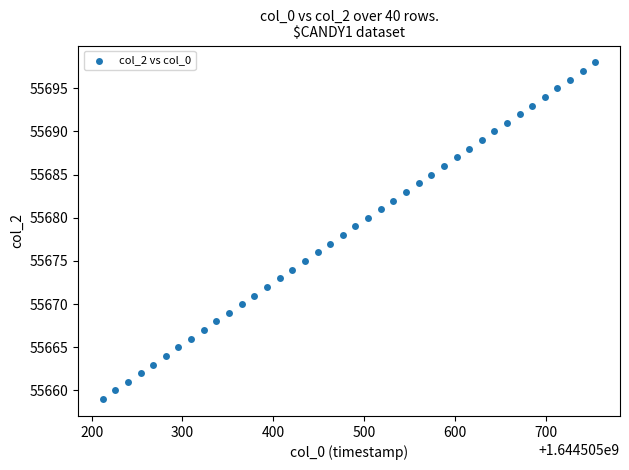

What is the range of Y values (max minus min)?

39